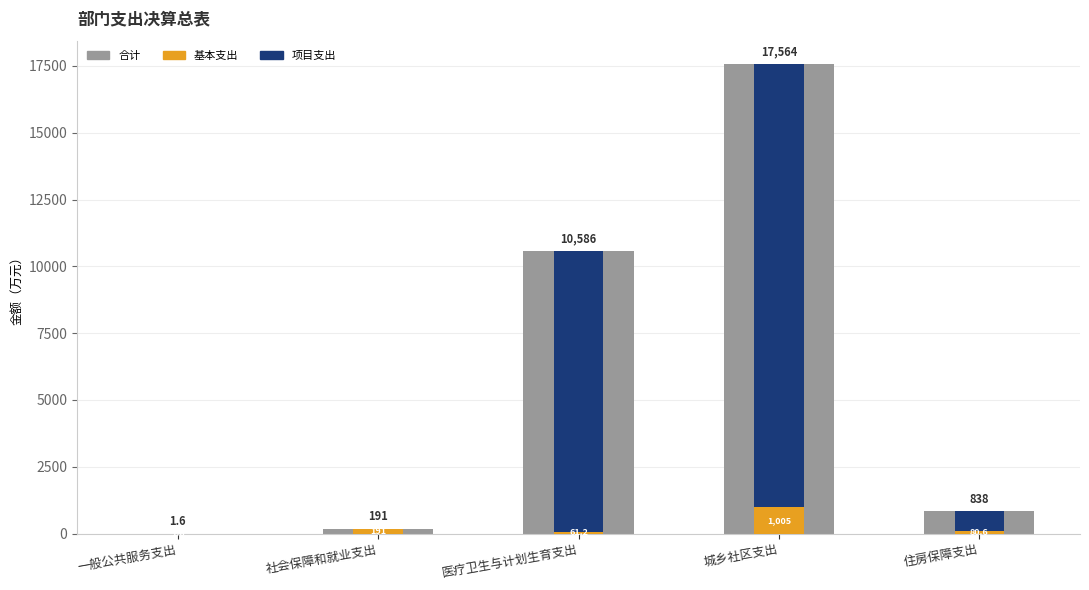

What is the label of the 2nd bar from the left?

社会保障和就业支出